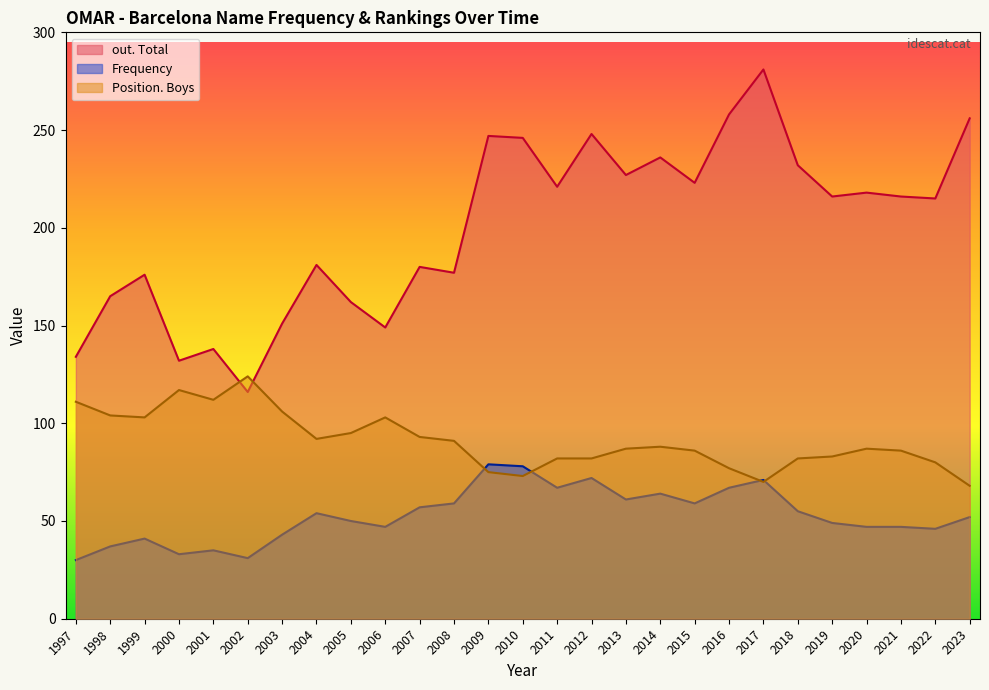

What is the difference between the highest and lowest values at 1999?

135